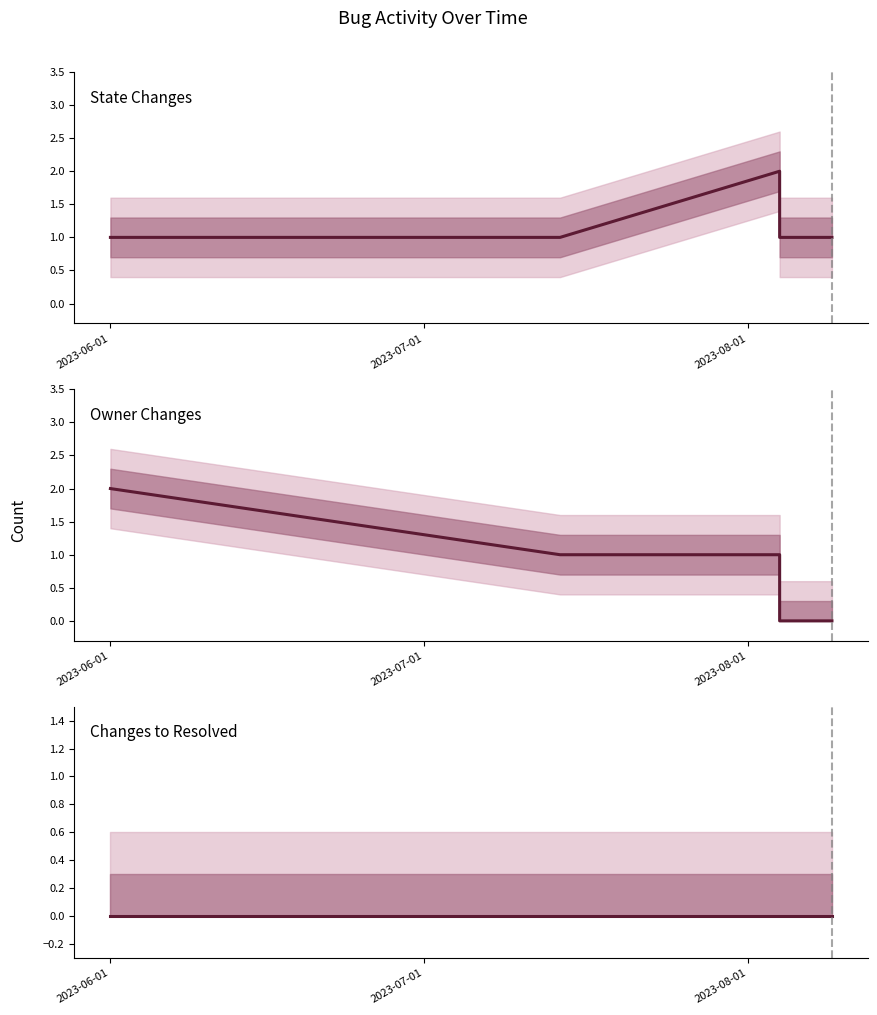

The value of STATE_CHANGES at 2023-06-01 is 1. True or false?

True